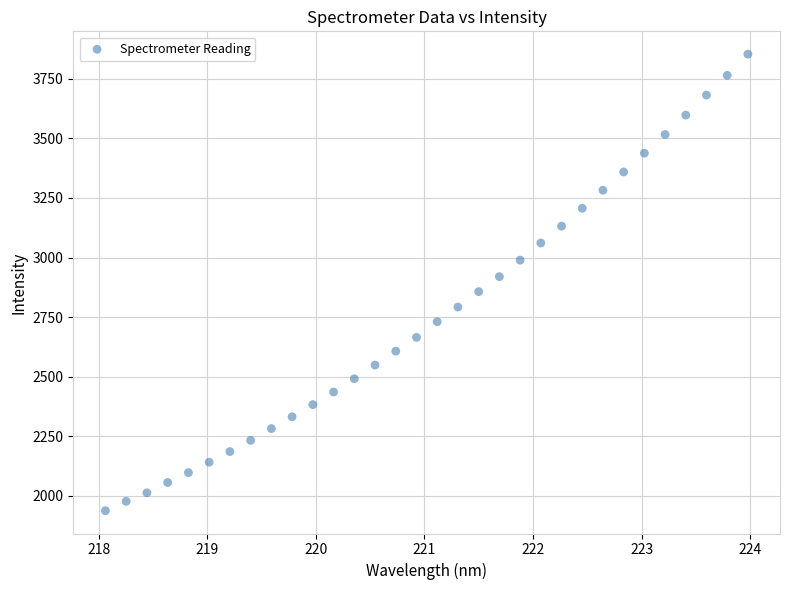

What is the range of X values (max minus min)?

5.9